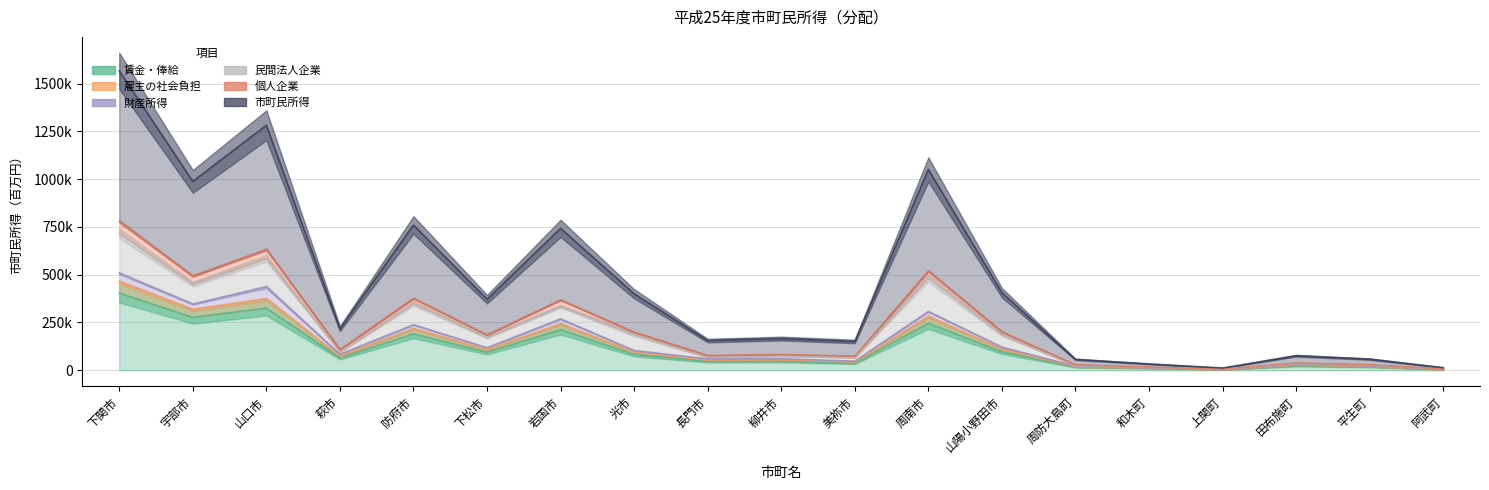

How many values in the 市町民所得 series are below 217606?

9